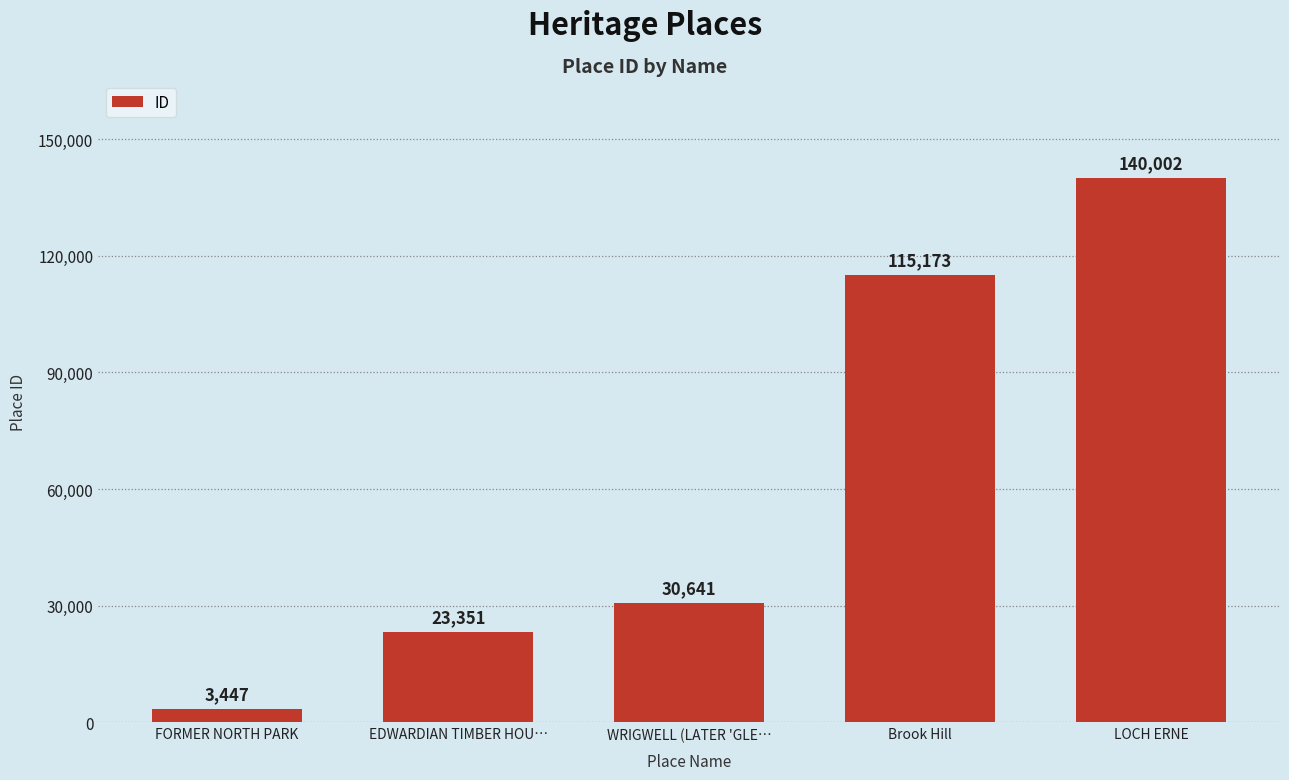

What value does the data have at EDWARDIAN TIMBER HOU…?

23351